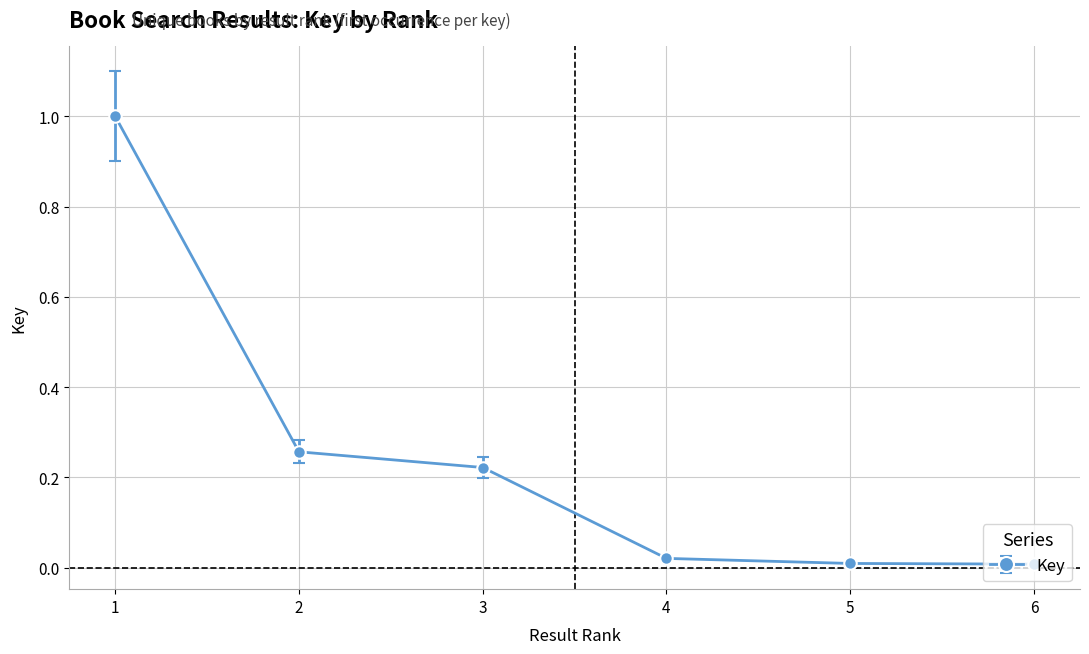

Is it true that the value at 1 is 0.7?

False